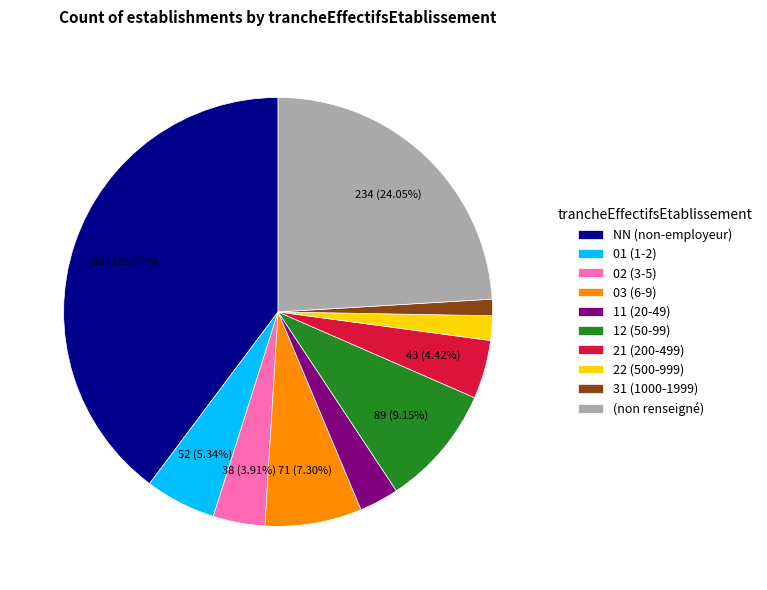

Between 11 (20-49) and NN (non-employeur), which is larger?

NN (non-employeur)